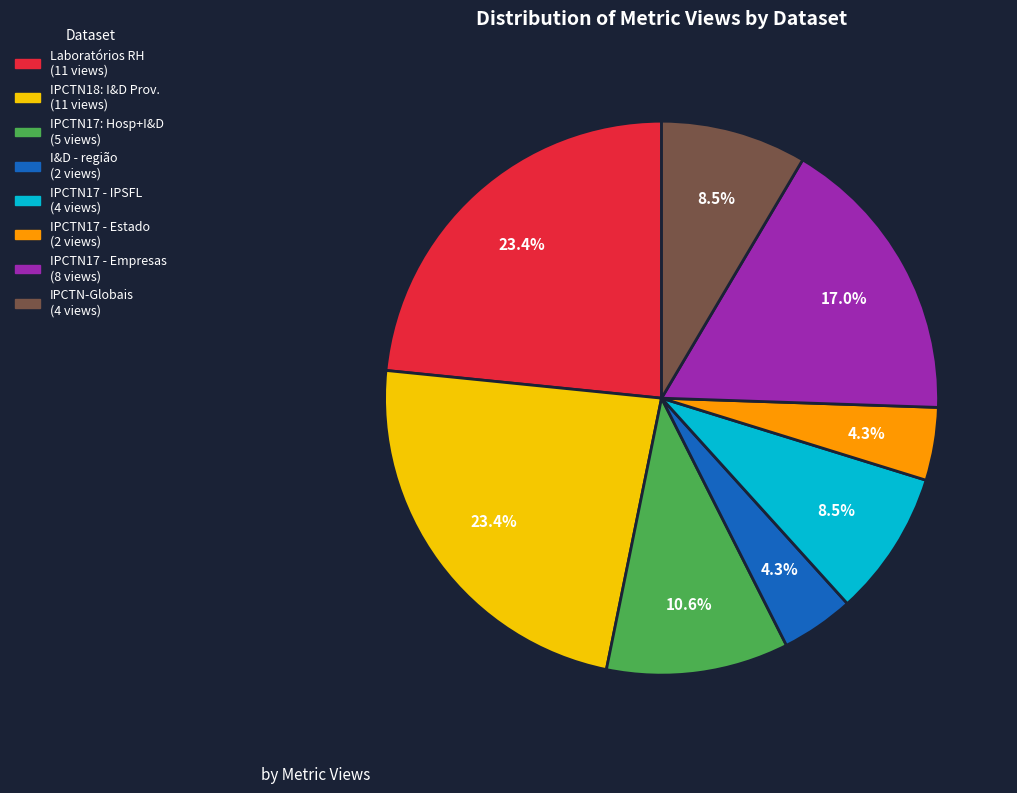

Is there a majority slice in this chart?

No